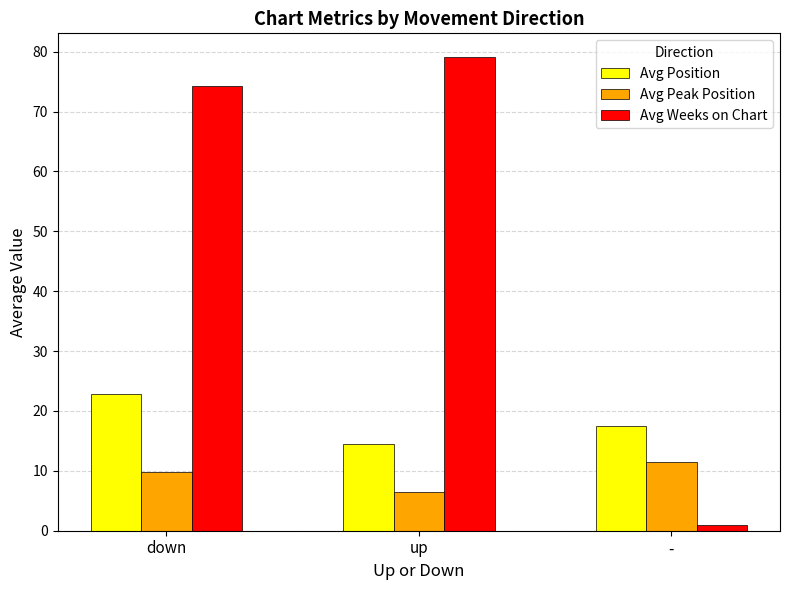

How many bars are there in total?

9